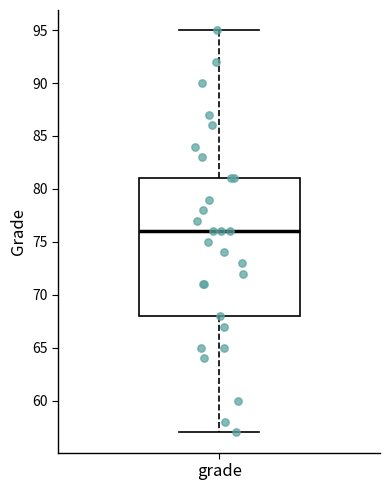

Where does the median line of the box for grade sit on the y-axis? The values are not printed on the chart, so give them approximately, as read against the axis.

76